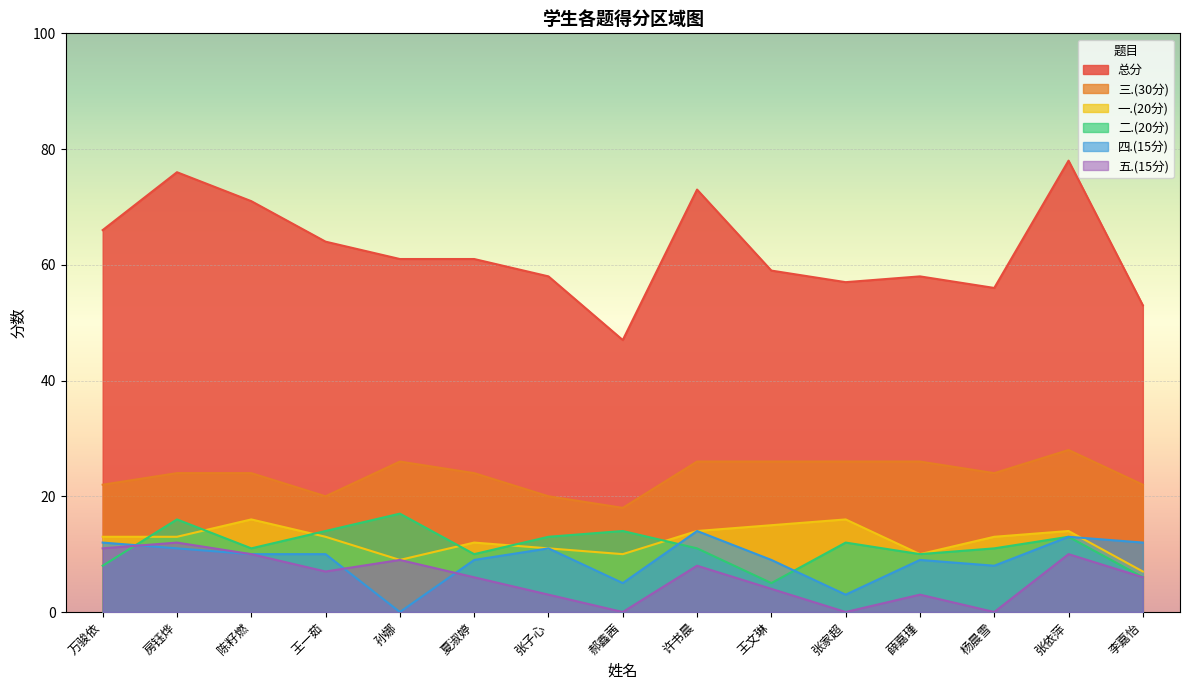

What are all the series names shown in the legend?

总分, 三.(30分), 一.(20分), 二.(20分), 四.(15分), 五.(15分)